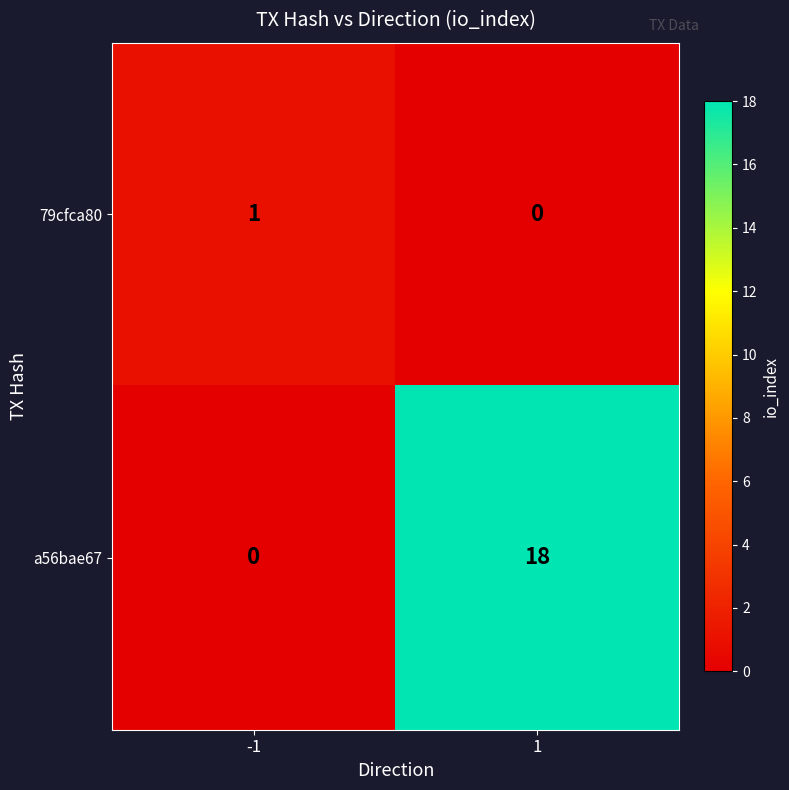

True or false: a56bae67 has a value of -6 at -1.

False